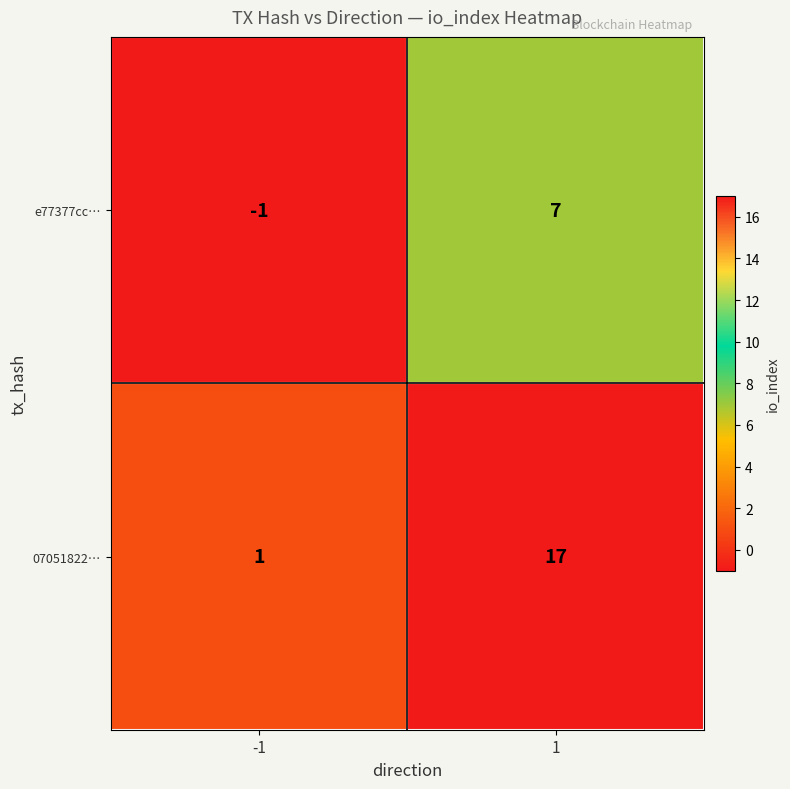

Is it true that e77377cc… equals 7 at 1?

True